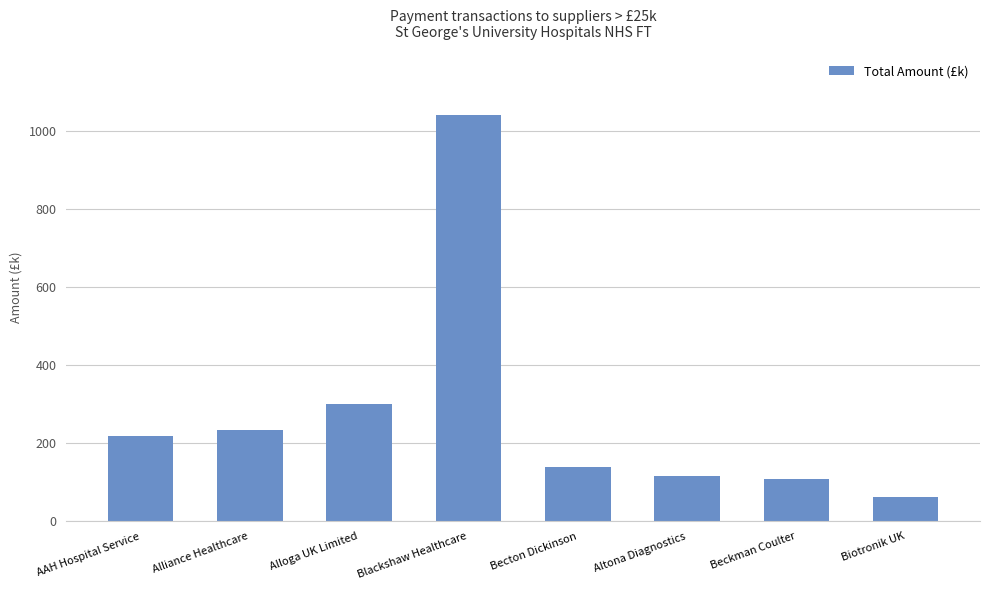

What is the change in value from AAH Hospital Service to Biotronik UK?

-155.9